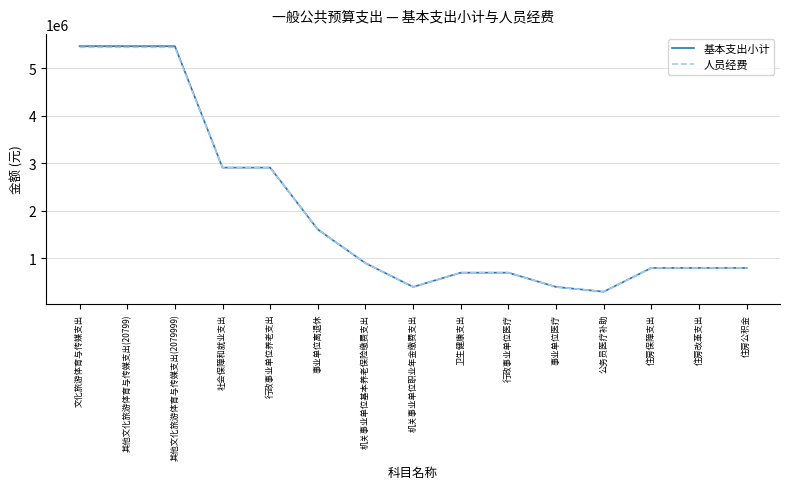

Reading left to right, transcribe all the data shown in this chart.

基本支出小计: 文化旅游体育与传媒支出=5461420	其他文化旅游体育与传媒支出(20799)=5461420	其他文化旅游体育与传媒支出(2079999)=5461420	社会保障和就业支出=2908568	行政事业单位养老支出=2908568	事业单位离退休=1608568	机关事业单位基本养老保险缴费支出=900000	机关事业单位职业年金缴费支出=400000	卫生健康支出=700000	行政事业单位医疗=700000	事业单位医疗=400000	公务员医疗补助=300000	住房保障支出=800000	住房改革支出=800000	住房公积金=800000
人员经费: 文化旅游体育与传媒支出=5438200	其他文化旅游体育与传媒支出(20799)=5438200	其他文化旅游体育与传媒支出(2079999)=5438200	社会保障和就业支出=2908568	行政事业单位养老支出=2908568	事业单位离退休=1608568	机关事业单位基本养老保险缴费支出=900000	机关事业单位职业年金缴费支出=400000	卫生健康支出=700000	行政事业单位医疗=700000	事业单位医疗=400000	公务员医疗补助=300000	住房保障支出=800000	住房改革支出=800000	住房公积金=800000